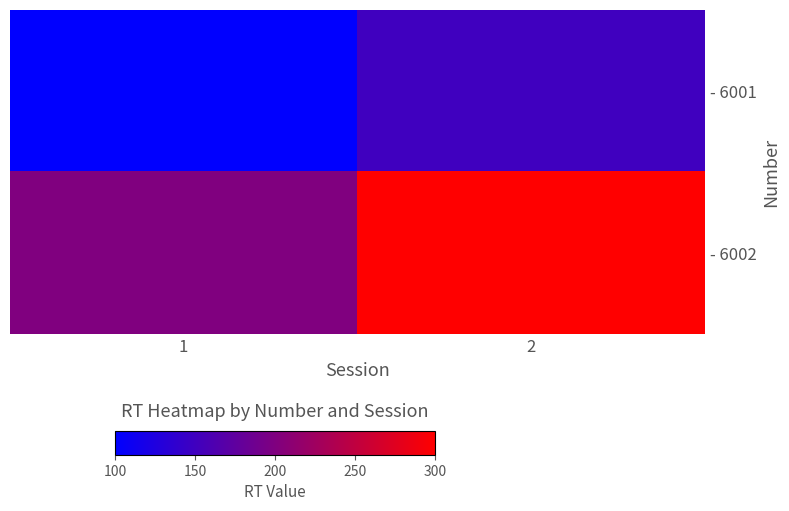

How many series are shown in this chart?

2